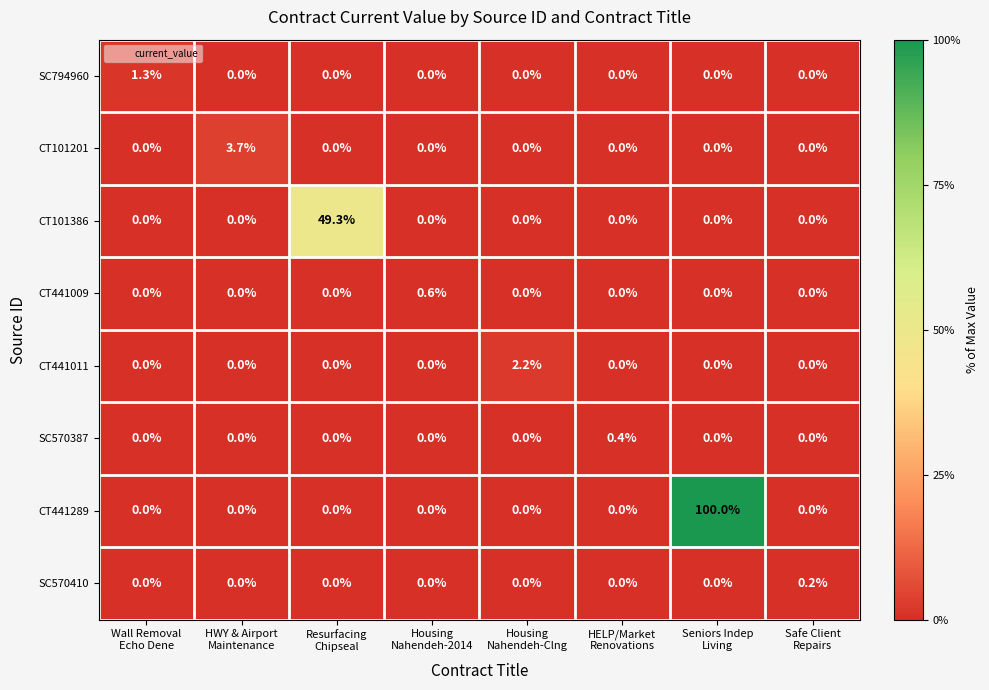

How many data points in SC794960 are above 0?

1